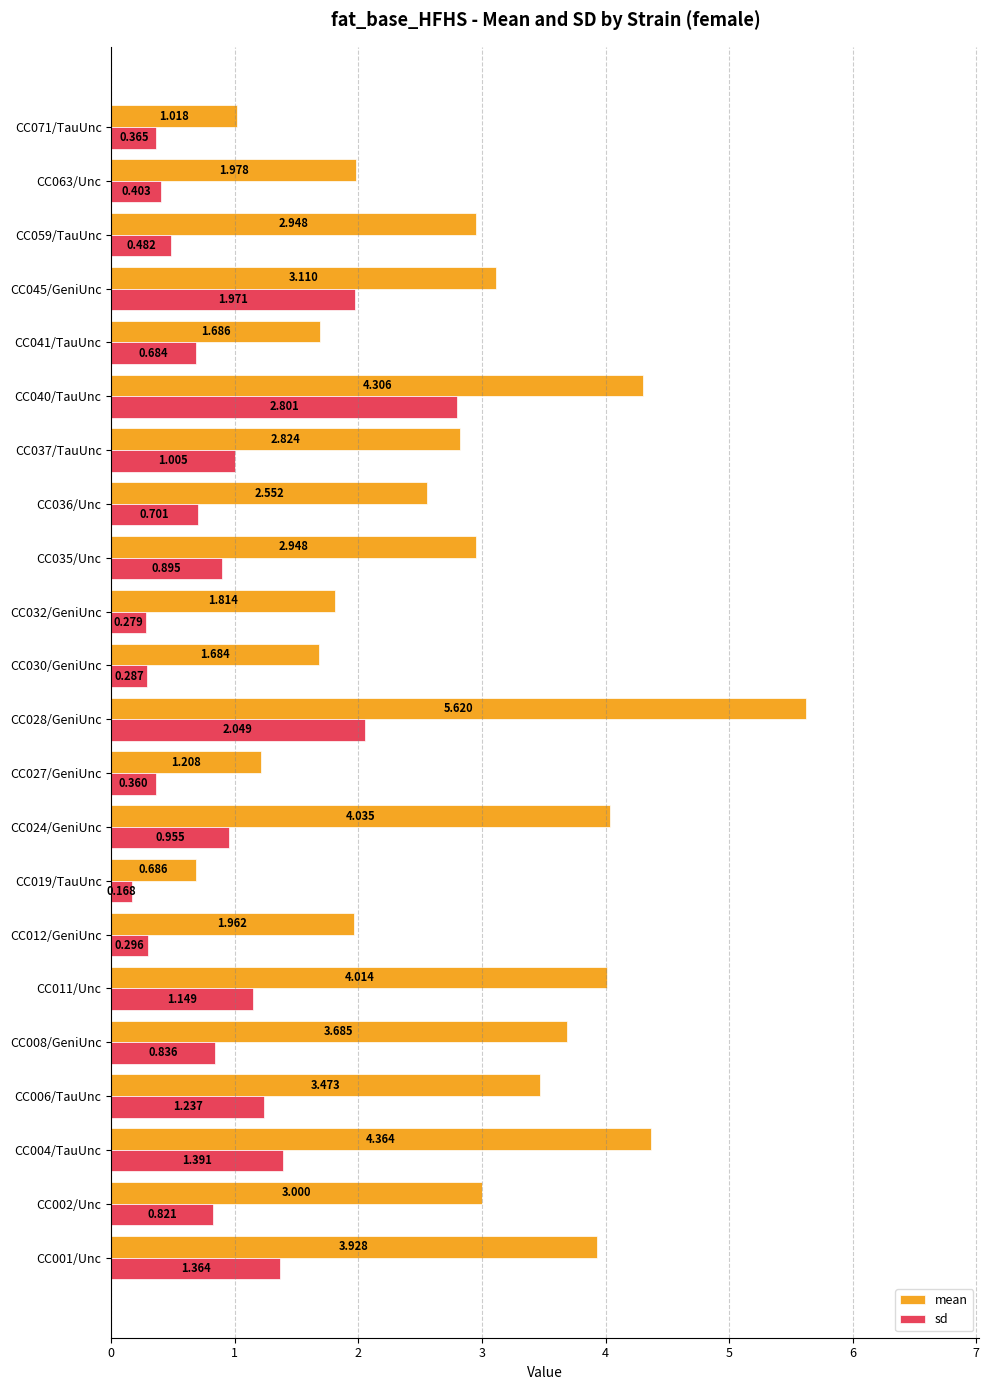

Is the value of mean at CC004/TauUnc greater than the value of sd at CC011/Unc?

Yes